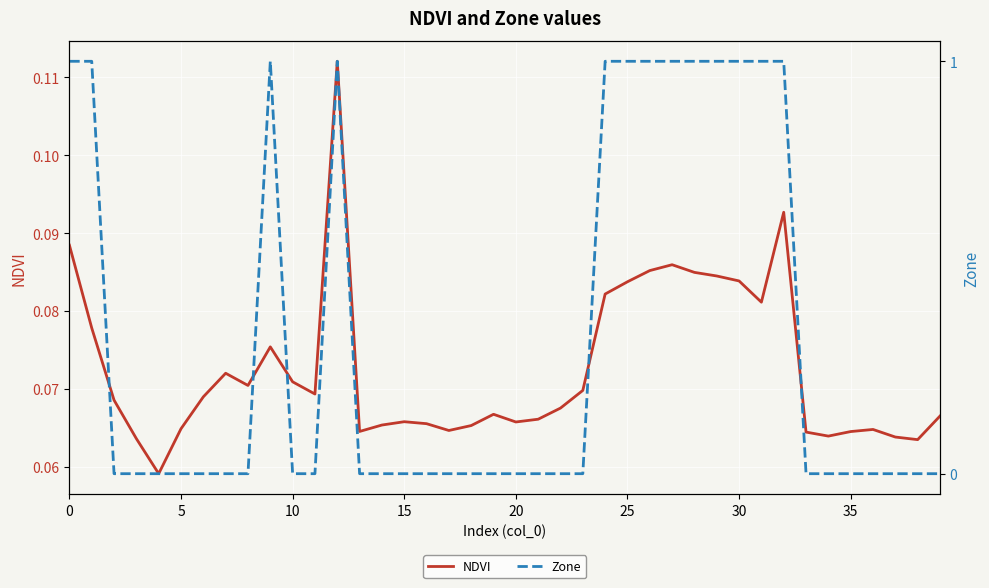

Which series has the widest spread of values?

Zone